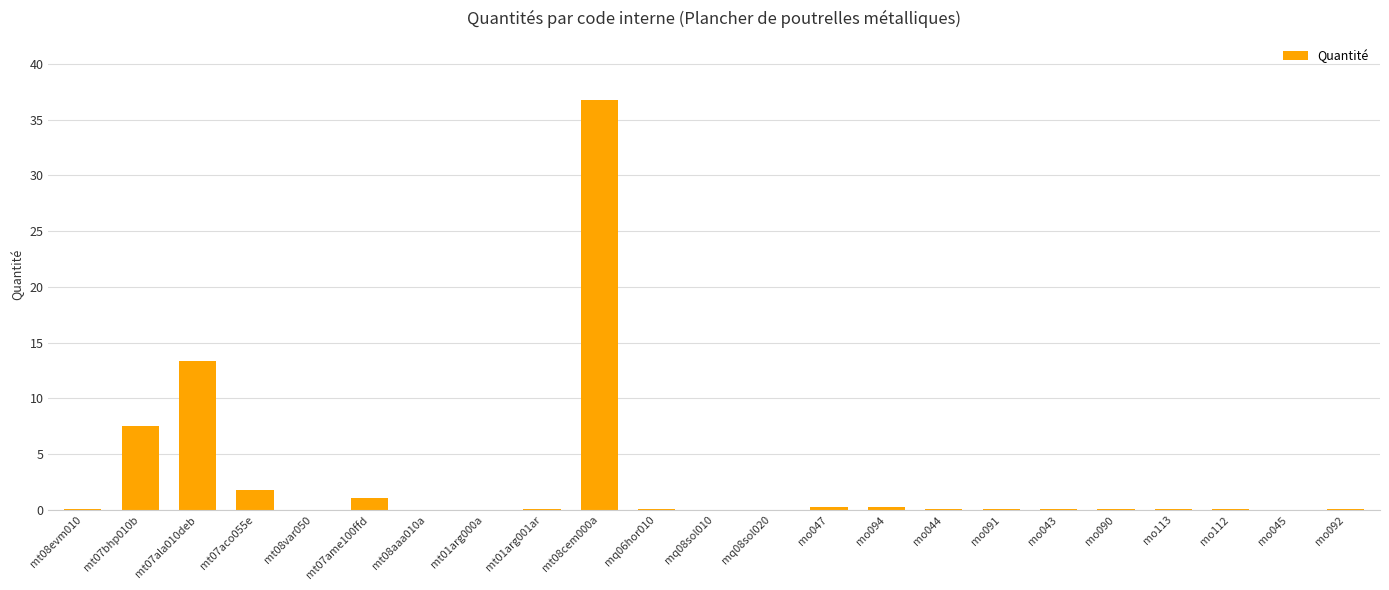

What is the sum of all values?

62.0